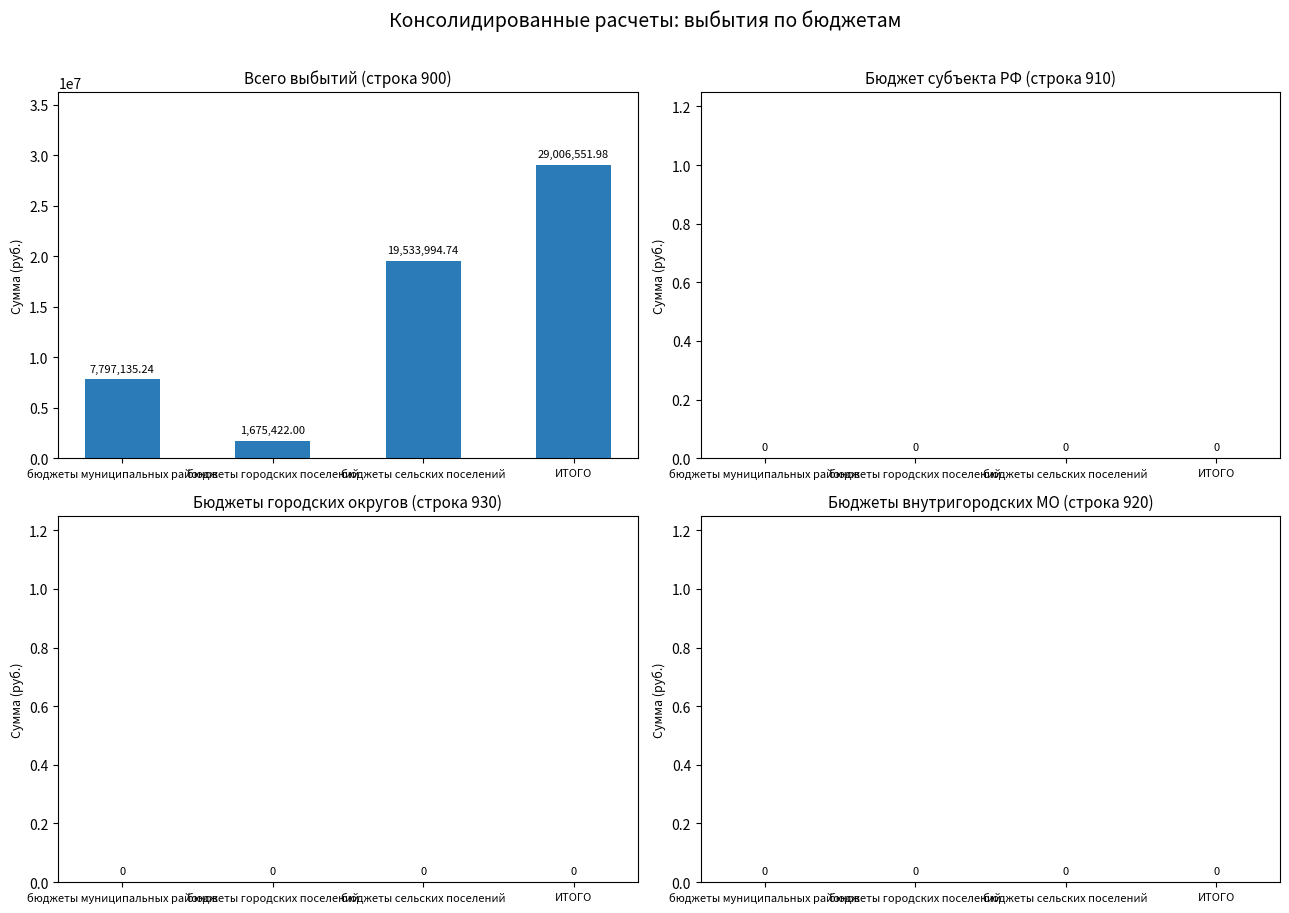

What is the change in value from бюджеты городских поселений to бюджеты сельских поселений?

+17858572.7